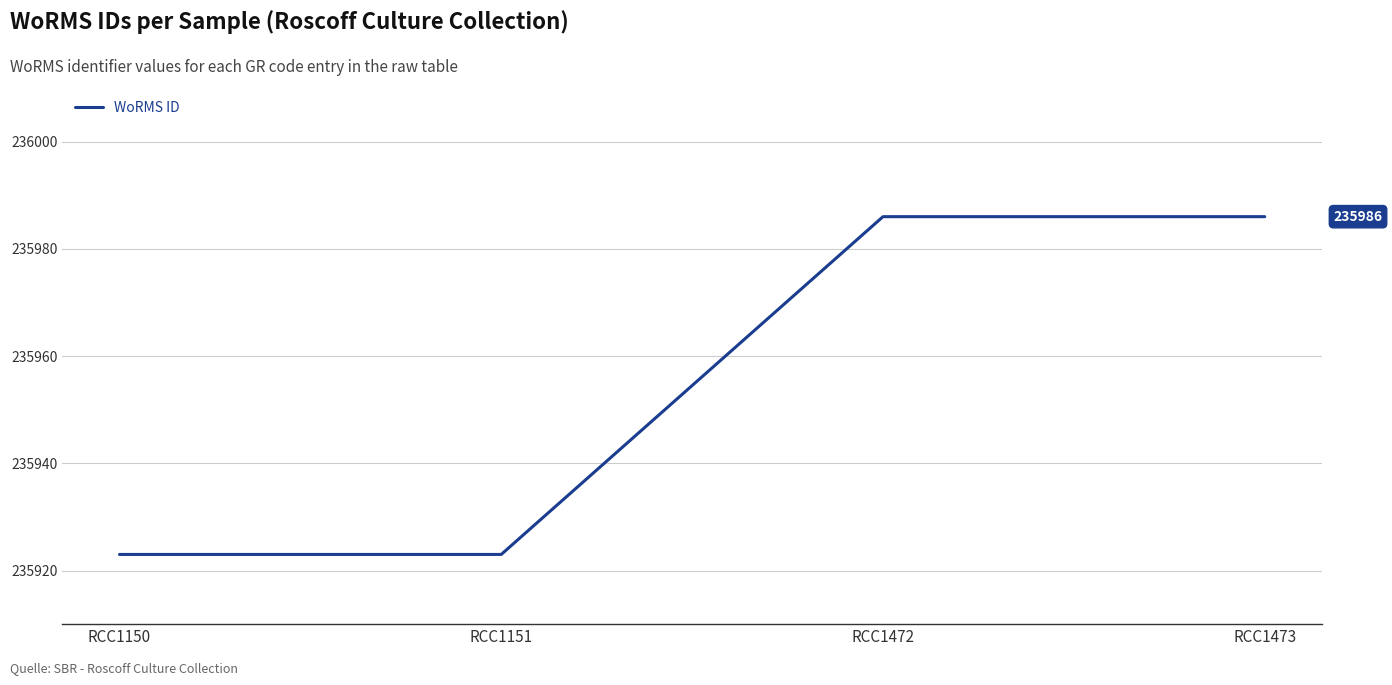

What is the greatest value displayed?

235986